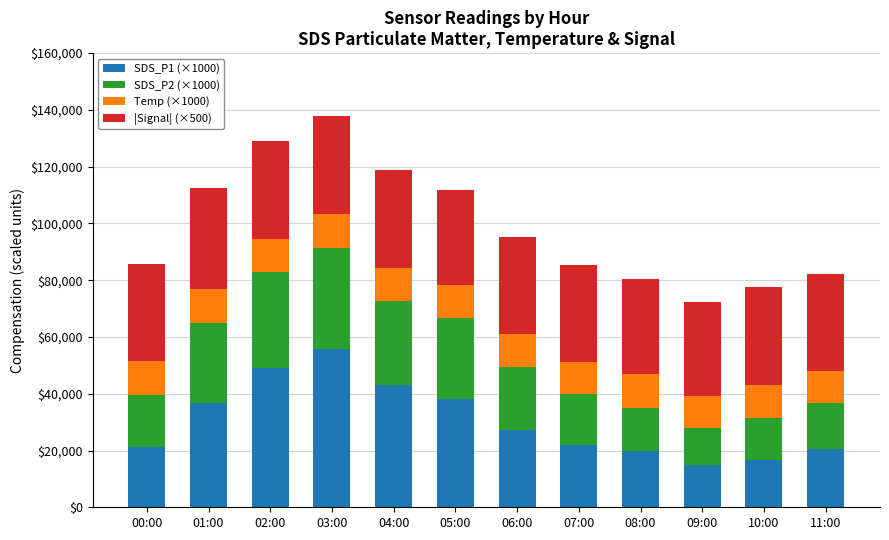

True or false: SDS_P1 (×1000) has a value of 49150 at 02:00.

True